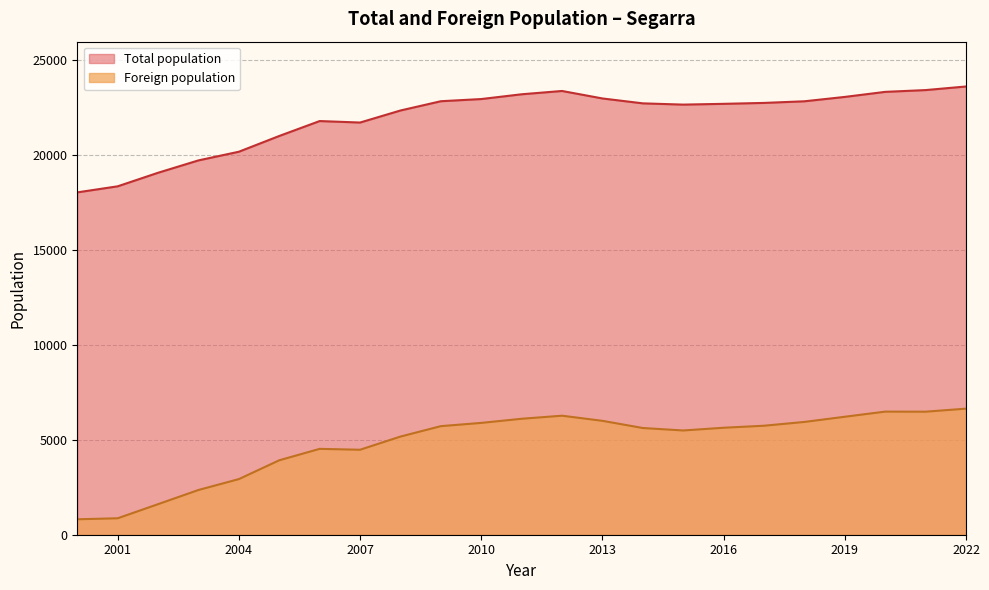

Reading right to left, what are all the values shown in this chart?

Total population: 23601	23412	23318	23052	22822	22736	22688	22647	22713	22971	23365	23191	22940	22825	22337	21703	21781	20996	20166	19710	19059	18345	18026
Foreign population: 6638	6478	6482	6212	5939	5739	5633	5489	5619	5997	6267	6106	5888	5717	5168	4475	4521	3920	2929	2356	1609	866	813